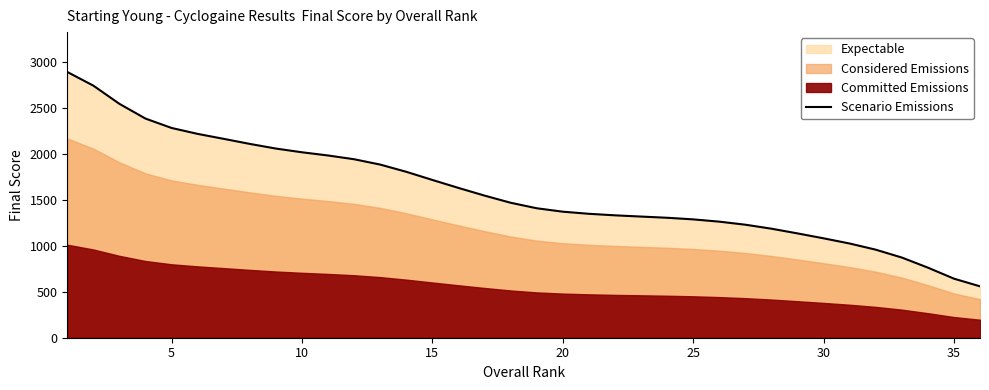

What is the value of the 20th point from the left?

1369.1